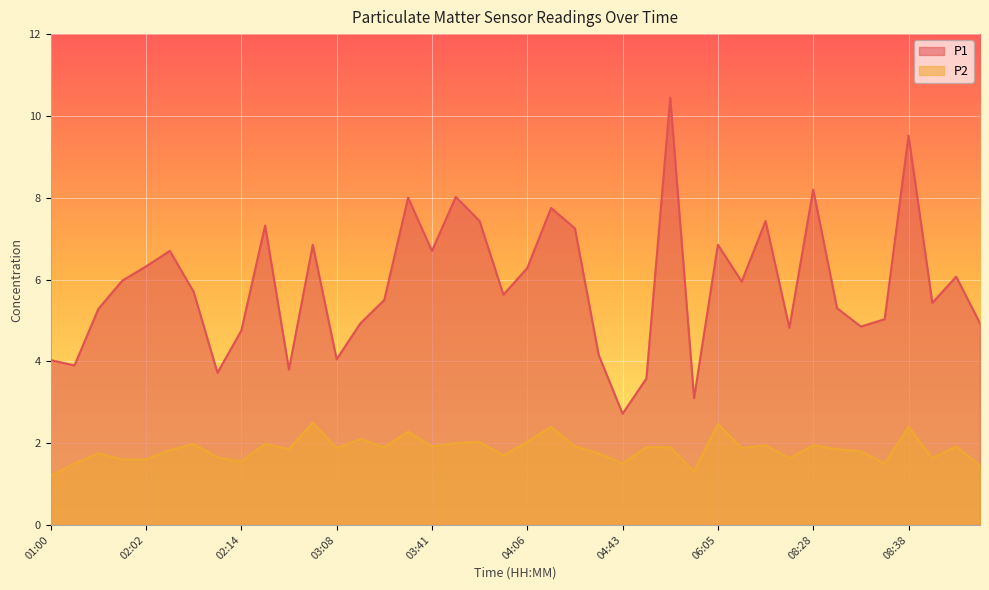

What is the difference between the P2 values at 02:20 and 01:00?

0.8